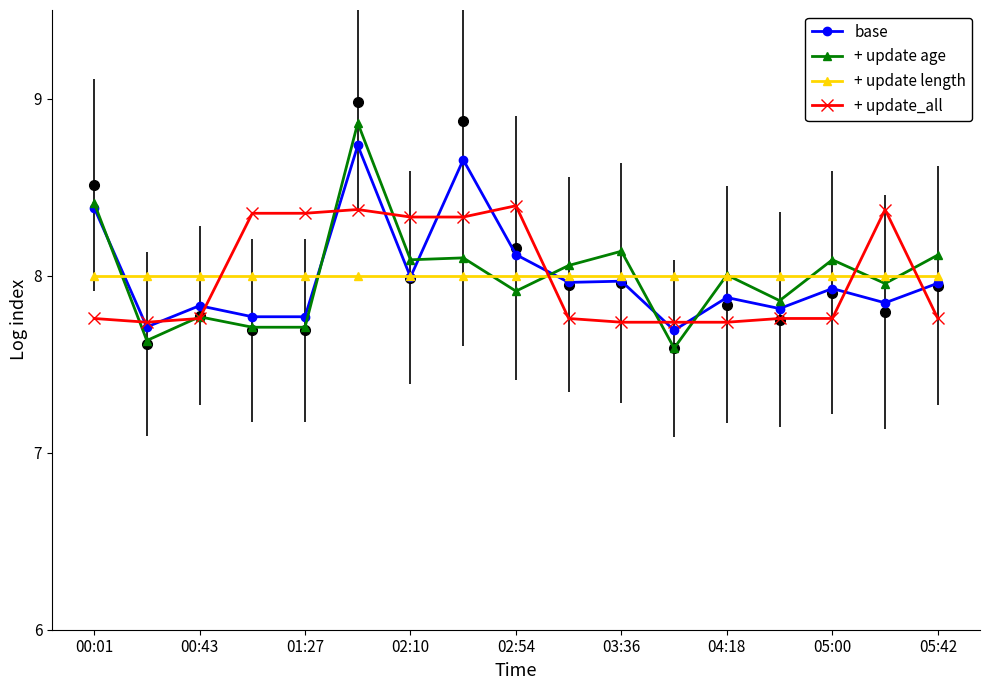

What is the smallest value displayed?

7.6